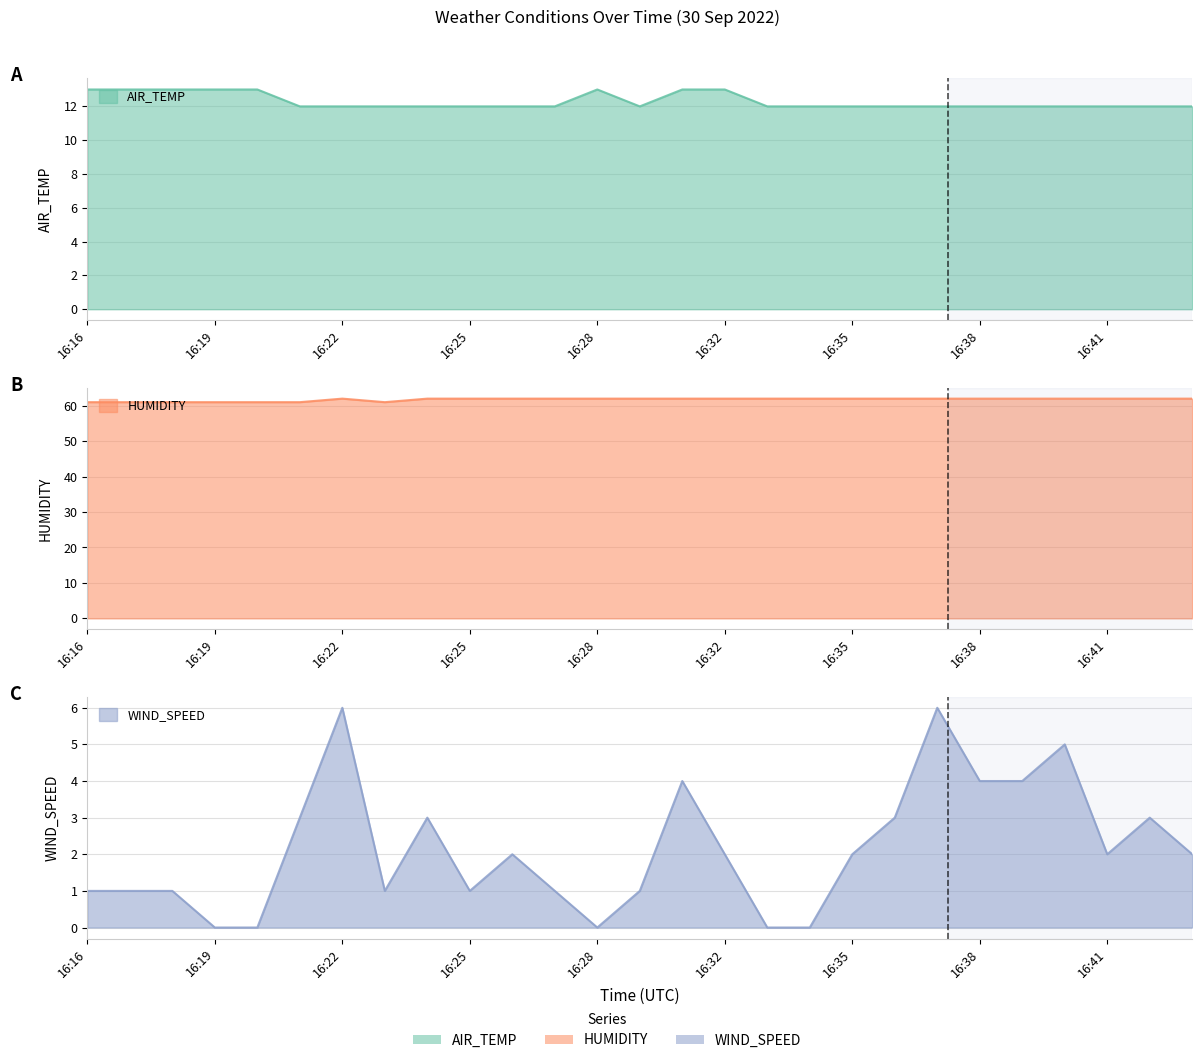

Where is AIR_TEMP nearest to the value 12?

16:21